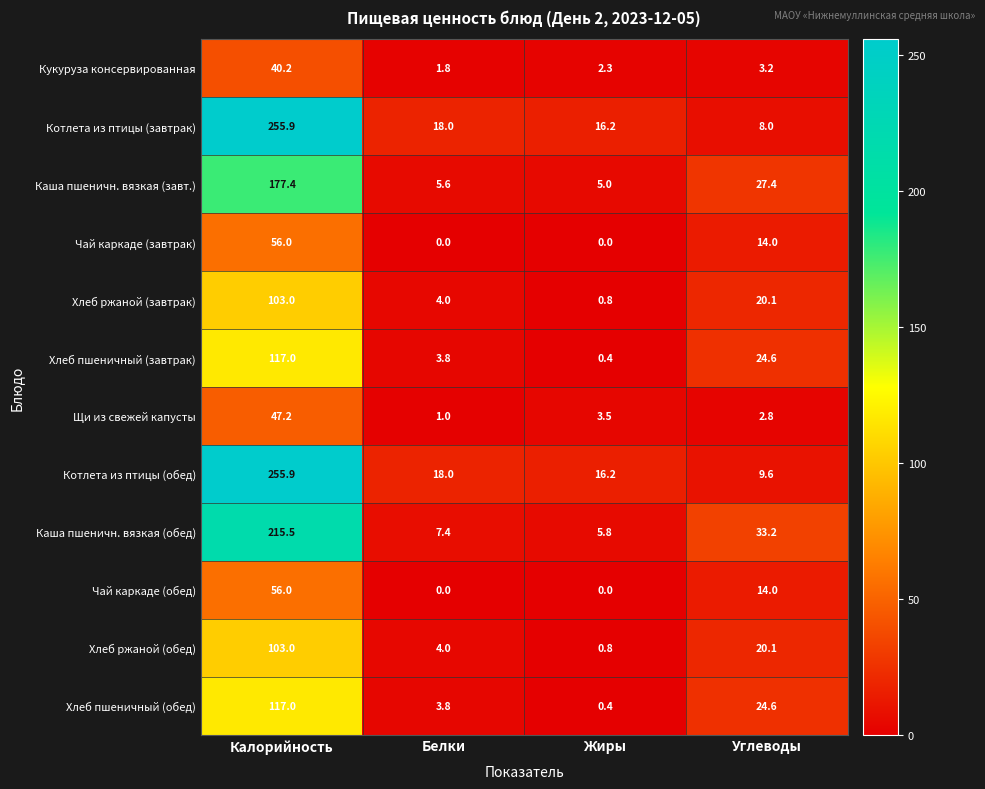

What is the minimum value for Хлеб ржаной (завтрак)?

0.8